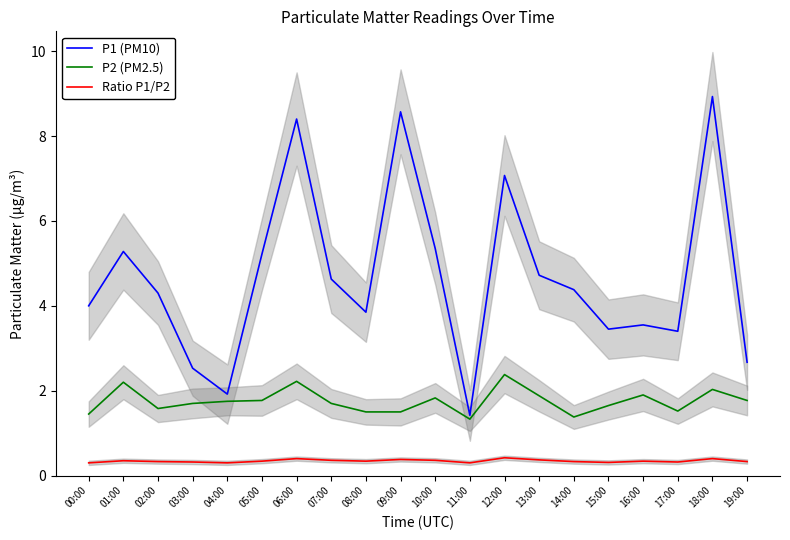

True or false: P1 (PM10) and Ratio P1/P2 cross at least once.

False